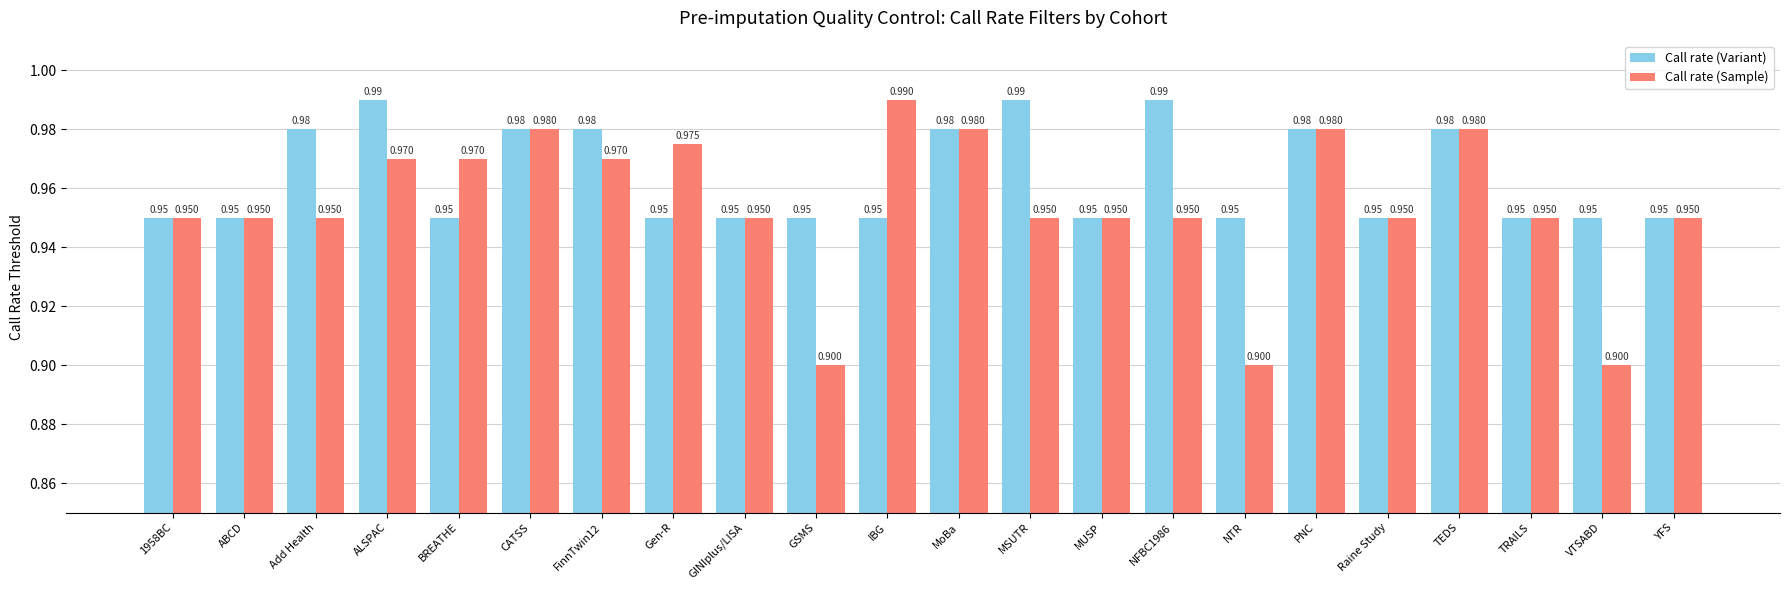

Which category has the highest value in the Call rate (Sample) series?

IBG